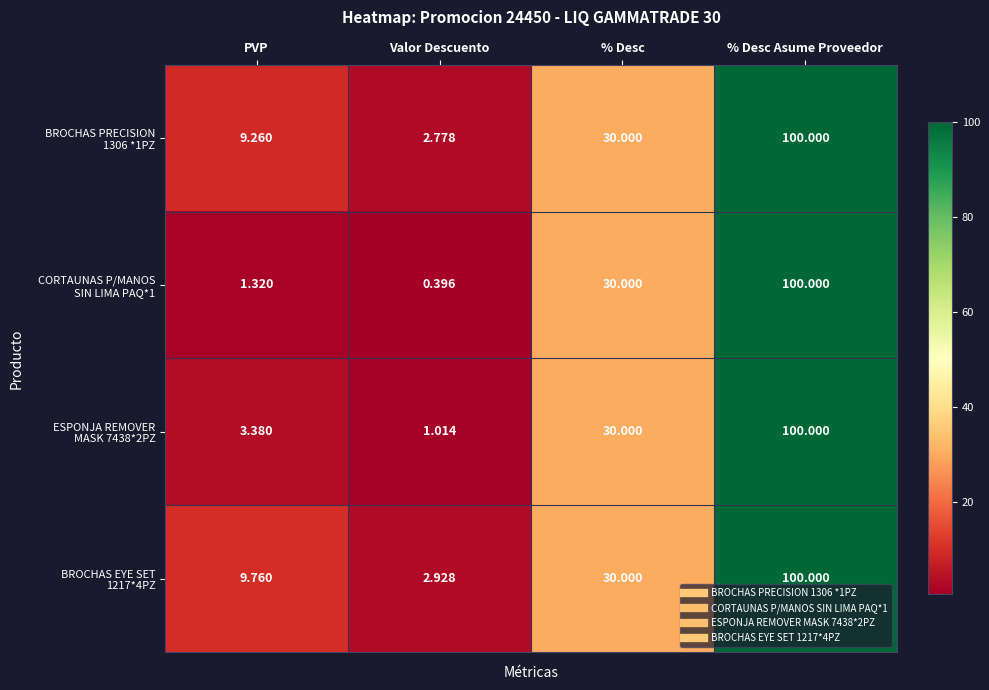

At which category is the sum across all series the highest?

% Desc Asume Proveedor